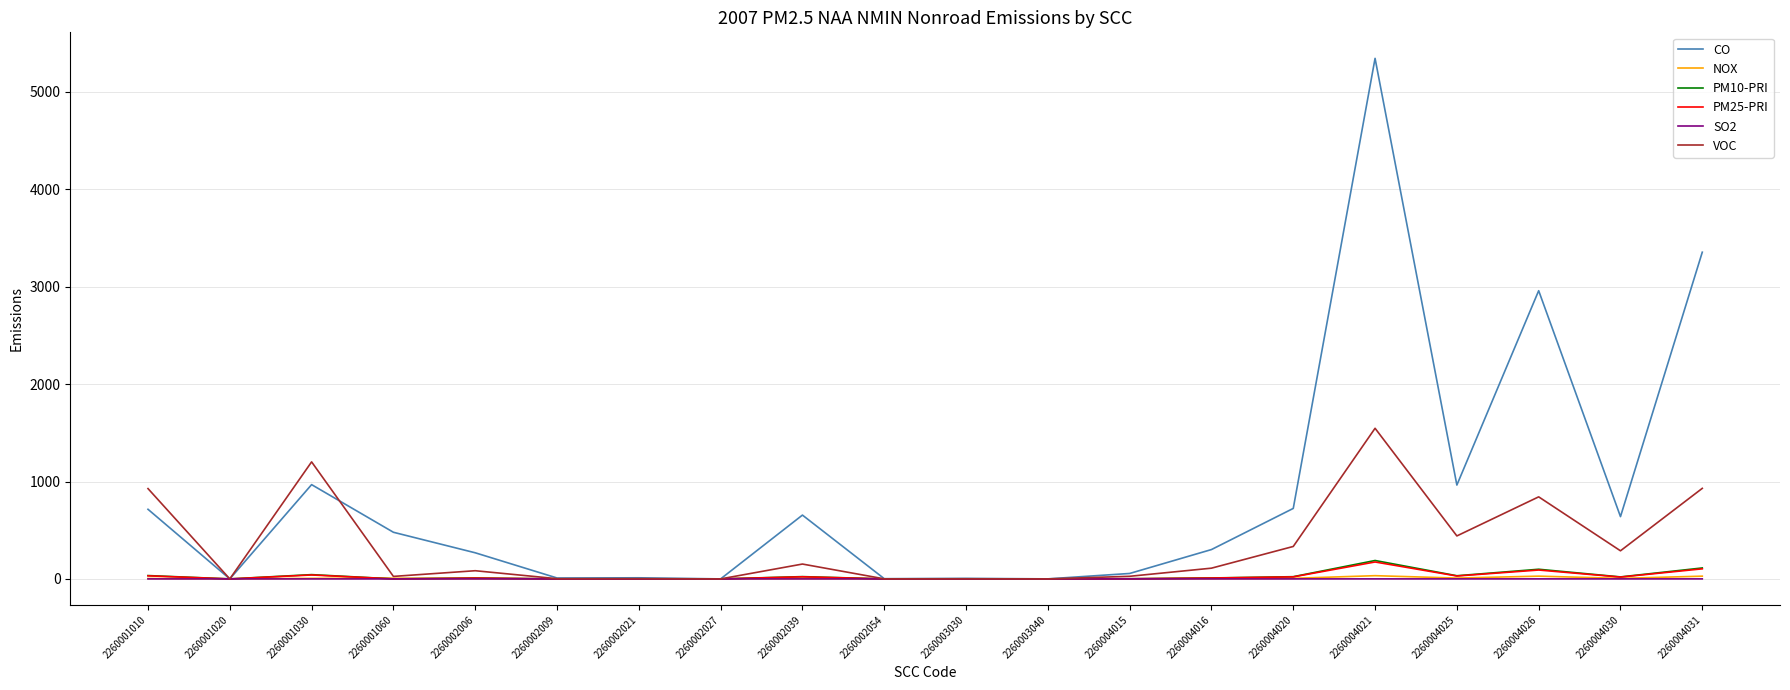

Which series changed the most between 2260003040 and 2260004016?

CO